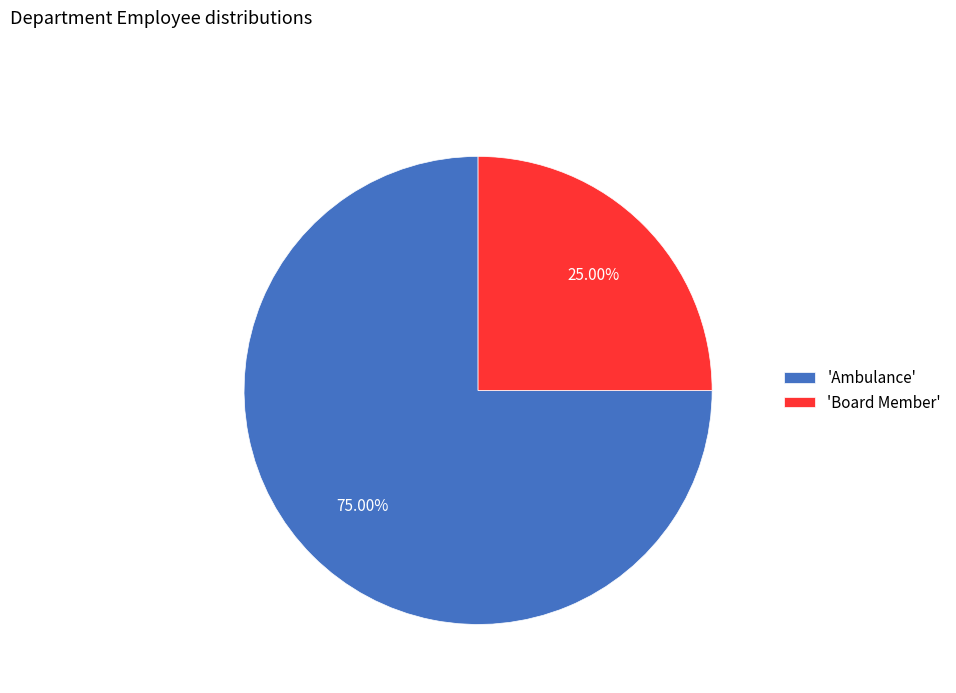

Rank the categories by value from highest to lowest.

'Ambulance', 'Board Member'